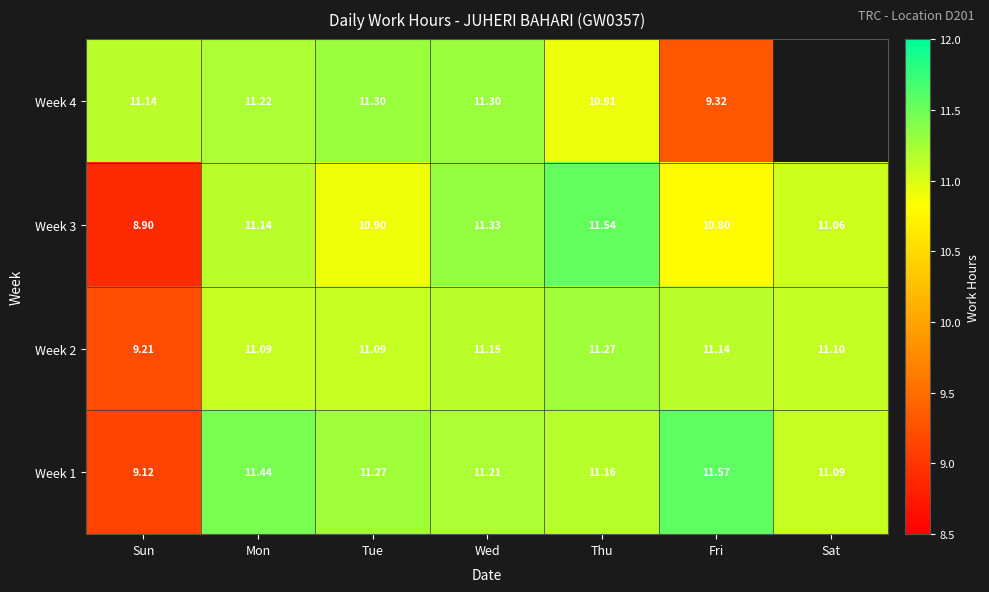

What is the total value across all series at Fri?

42.8